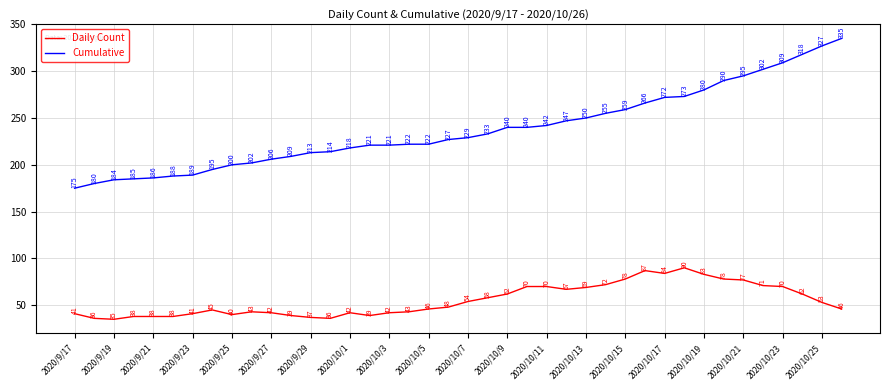

Which series has the largest total across all categories?

Cumulative